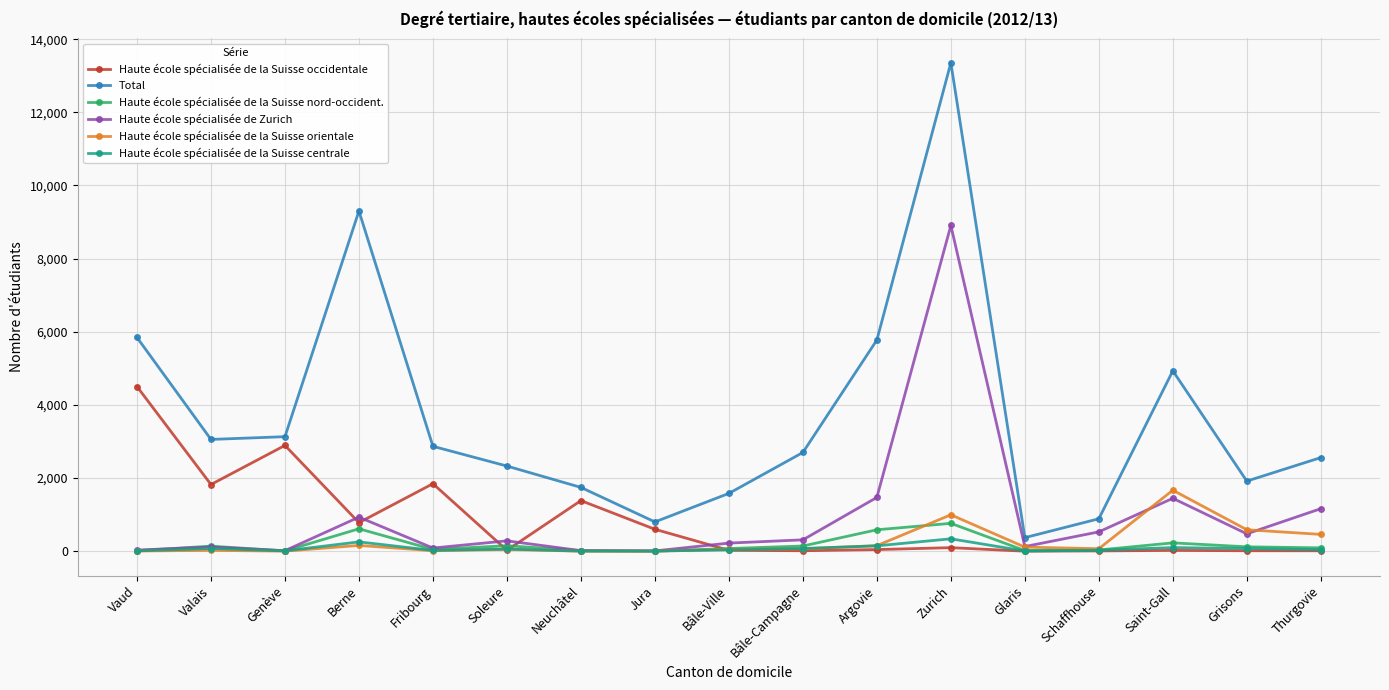

Which series has the largest range (max minus min)?

Total